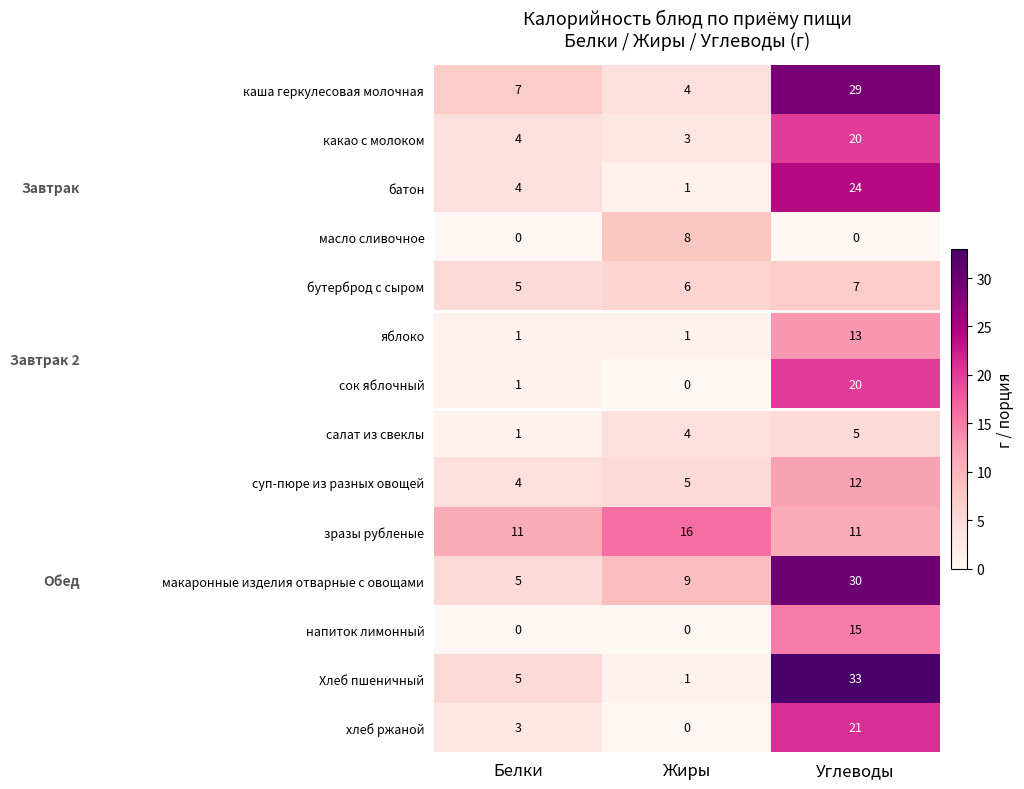

Which series changed the most between Белки and Жиры?

масло сливочное